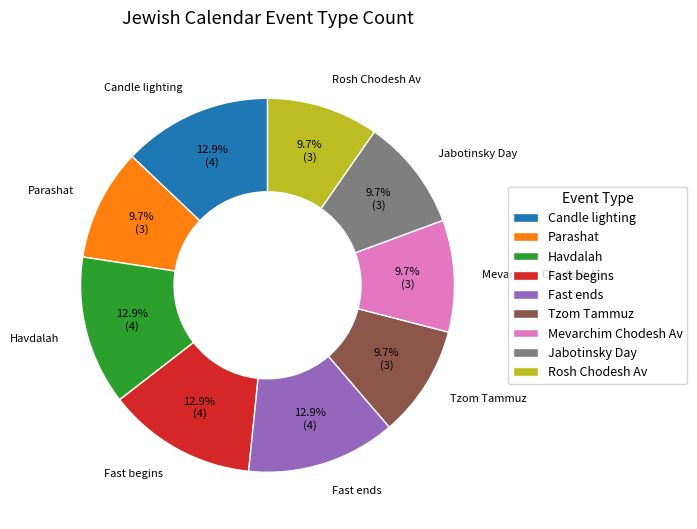

What percentage is the Jabotinsky Day slice, to the nearest percent?

10%